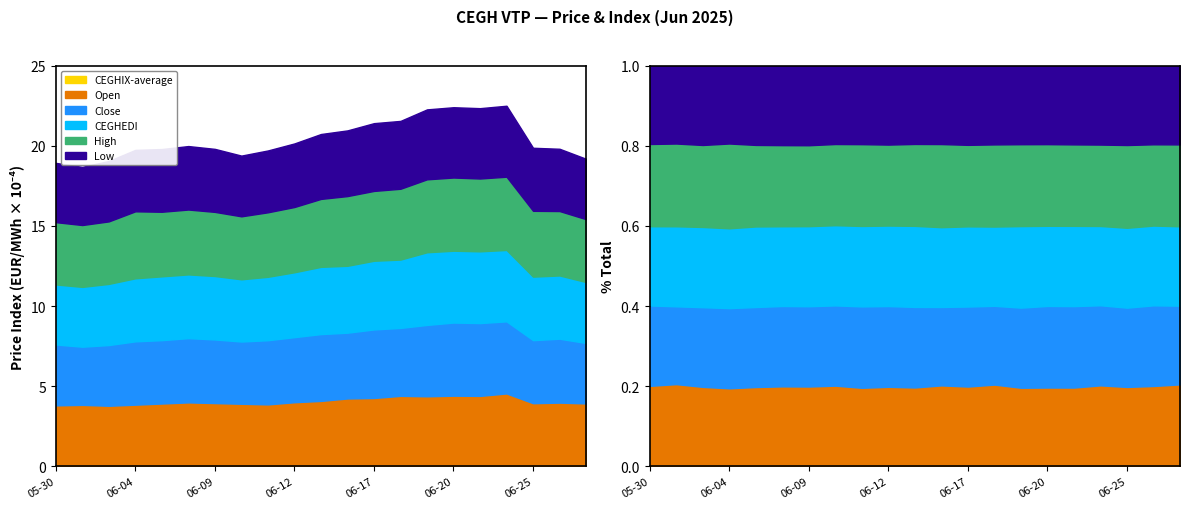

How many interior local peaks does the Close series have?

5